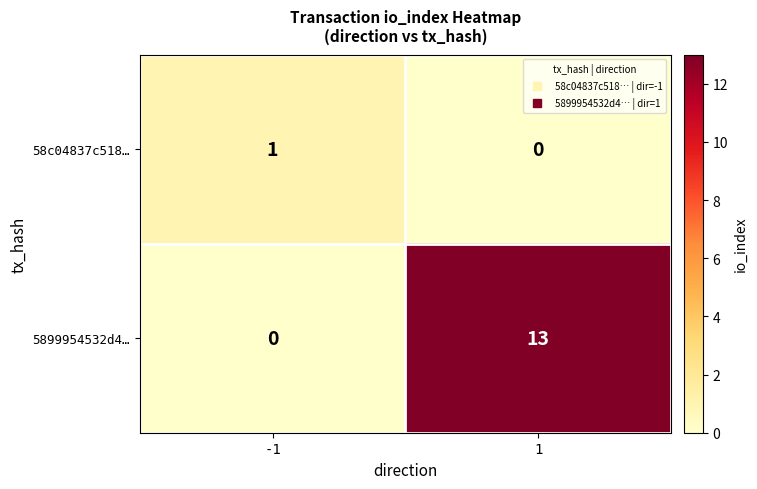

At how many categories does at least one series exceed 8?

1